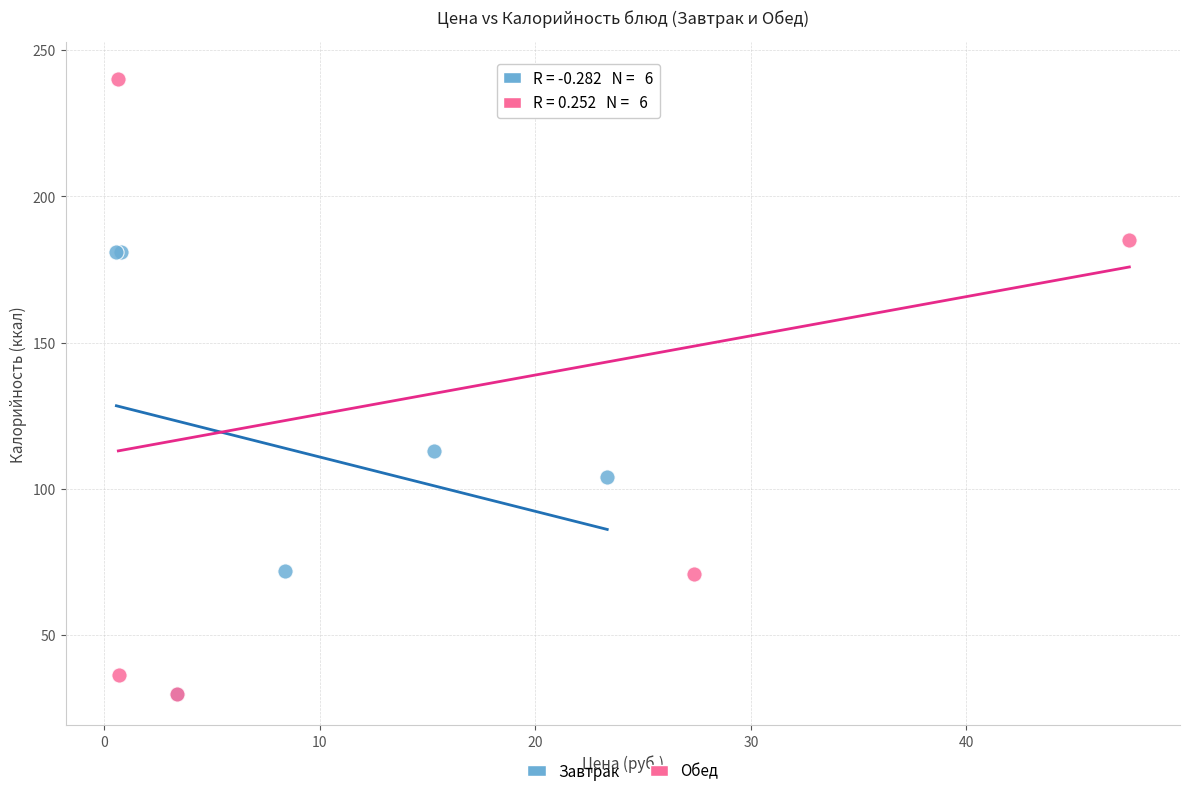

Which series contains the highest Y value?

Обед